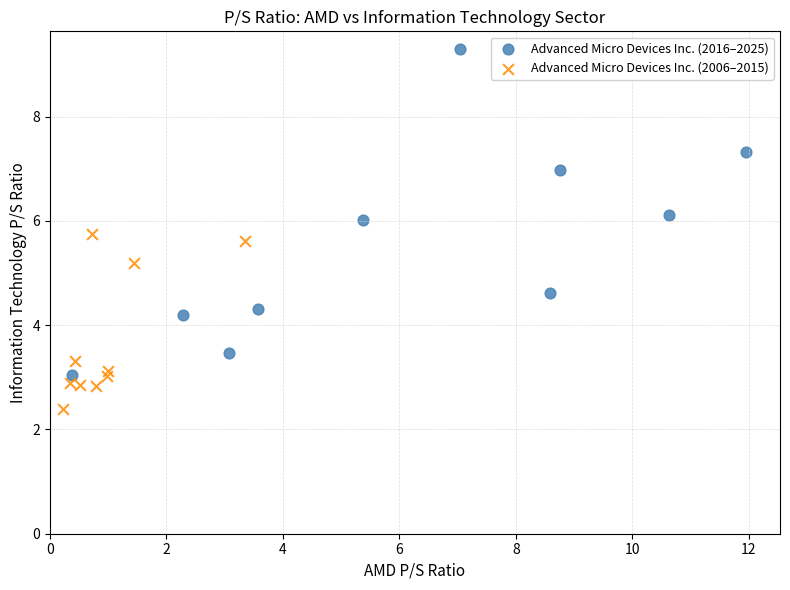

Which series has the widest spread of Y values?

Advanced Micro Devices Inc. (2016–2025)